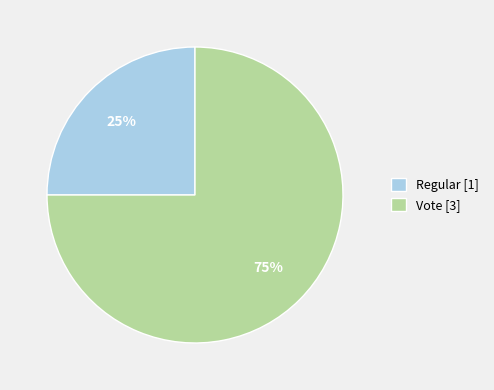

To the nearest percent, what is the combined percentage of Regular and Vote?

100%